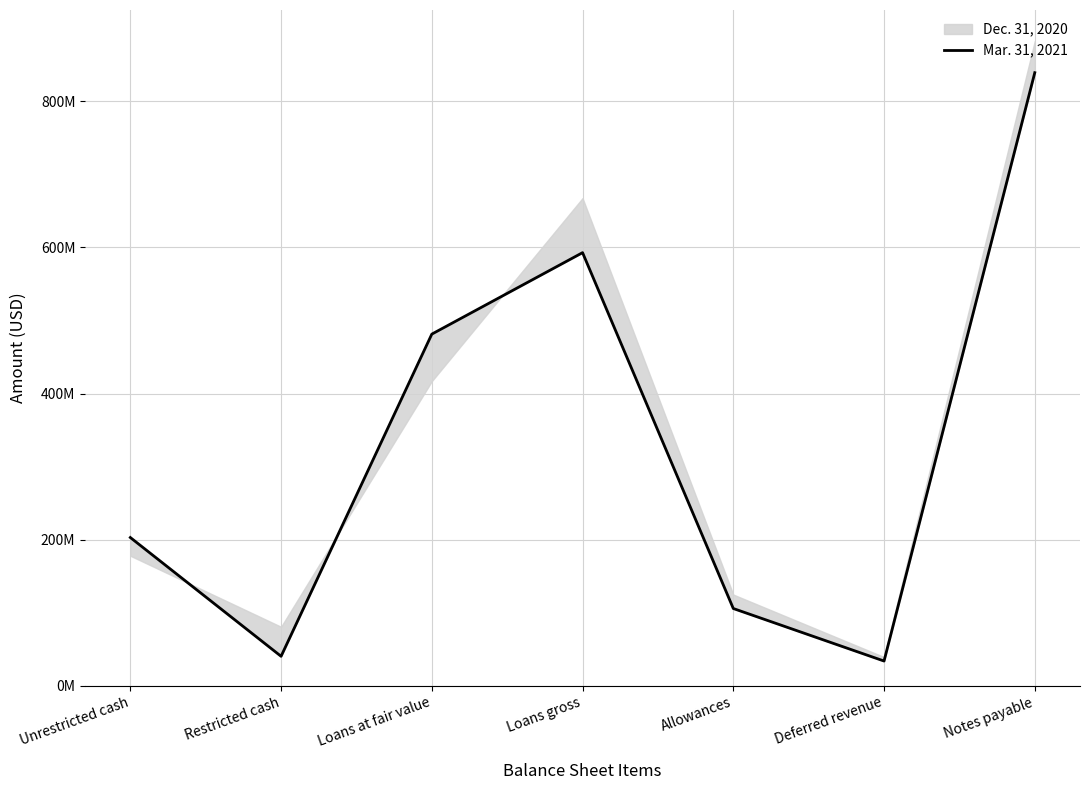

True or false: the data shows 839251000 at Notes payable.

True